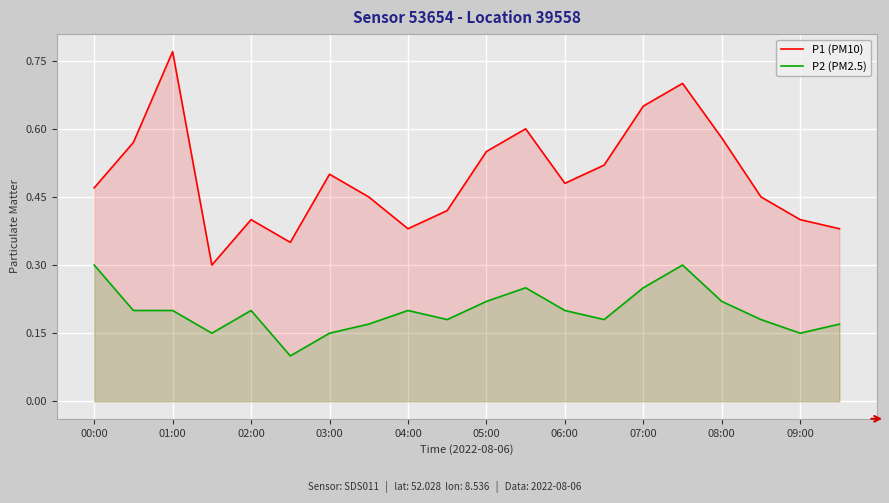

Reading left to right, extract all data points from this chart.

P1 (PM10): 0.5	0.6	0.8	0.3	0.4	0.3	0.5	0.5	0.4	0.4	0.6	0.6	0.5	0.5	0.7	0.7	0.6	0.5	0.4	0.4
P2 (PM2.5): 0.3	0.2	0.2	0.1	0.2	0.1	0.1	0.2	0.2	0.2	0.2	0.2	0.2	0.2	0.2	0.3	0.2	0.2	0.1	0.2